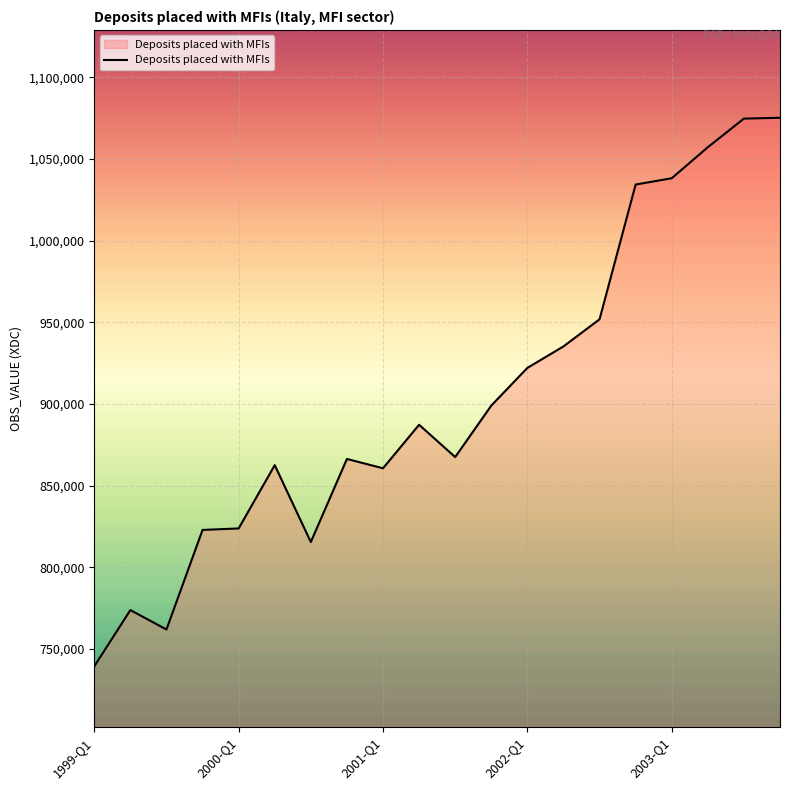

What is the smallest value displayed?

739415